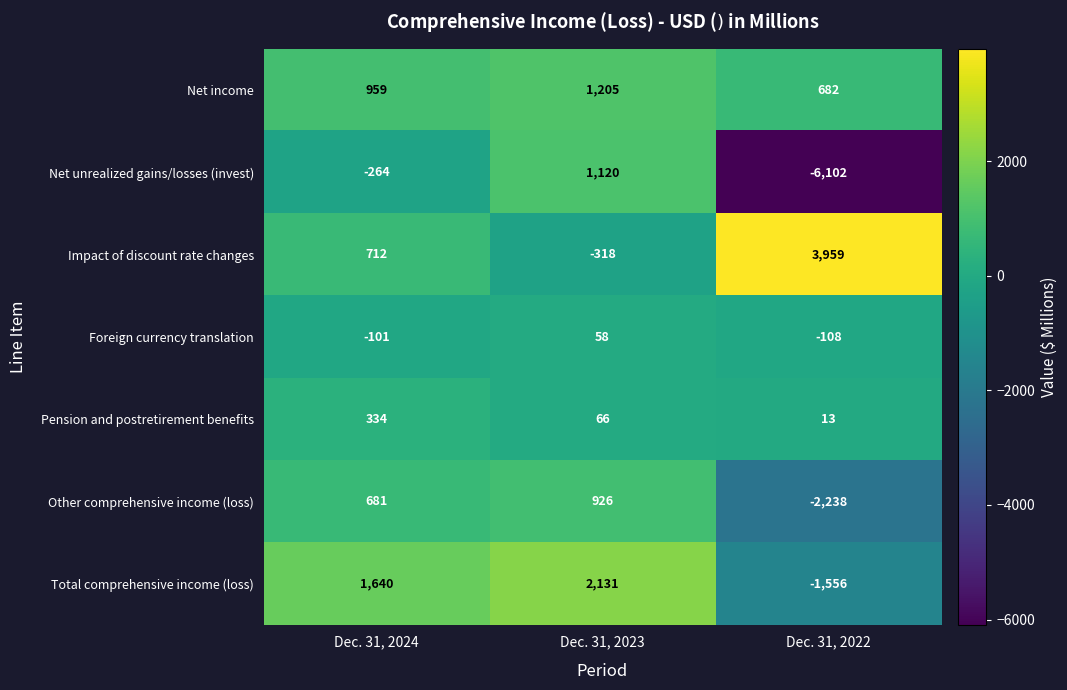

What is the smallest value displayed?

-6102